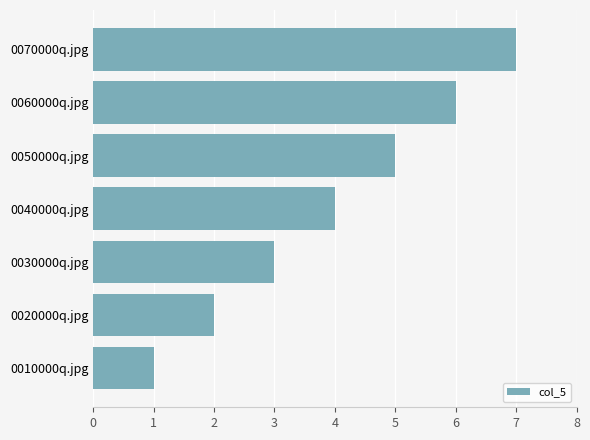

Does the chart contain stacked bars?

No